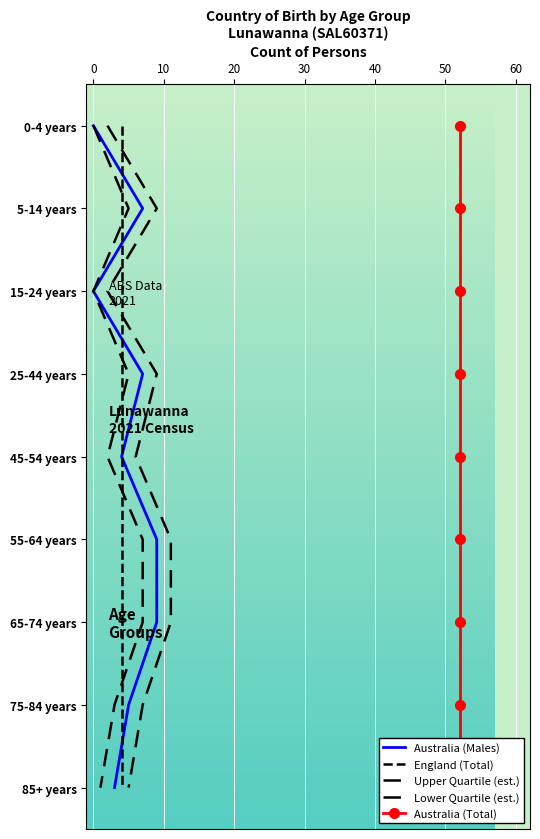

What is the approximate value of England (Total) at 50?

6